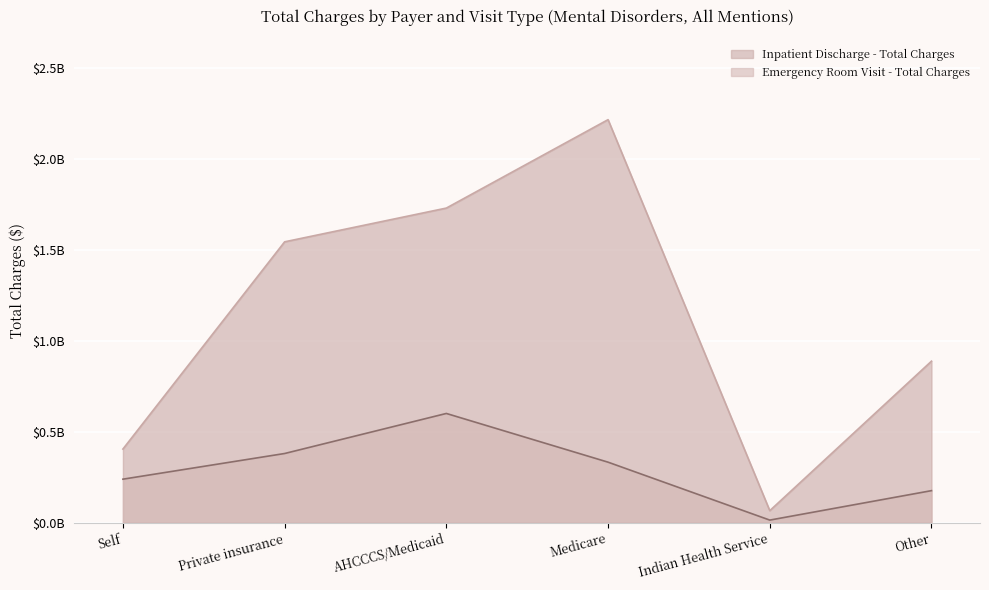

What is the value of the Emergency Room Visit - Total Charges point at the 6th from the left?

175085311